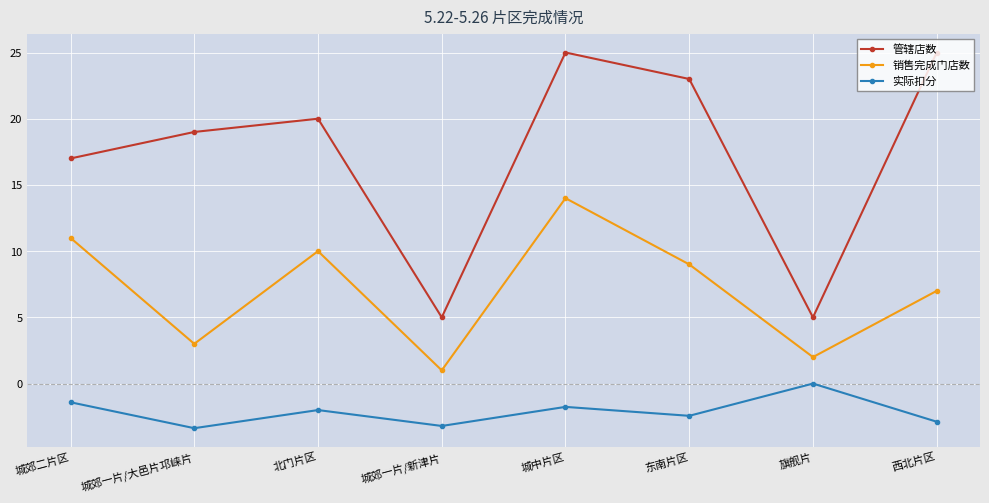

Where is 管辖店数 nearest to the value 15?

城郊二片区